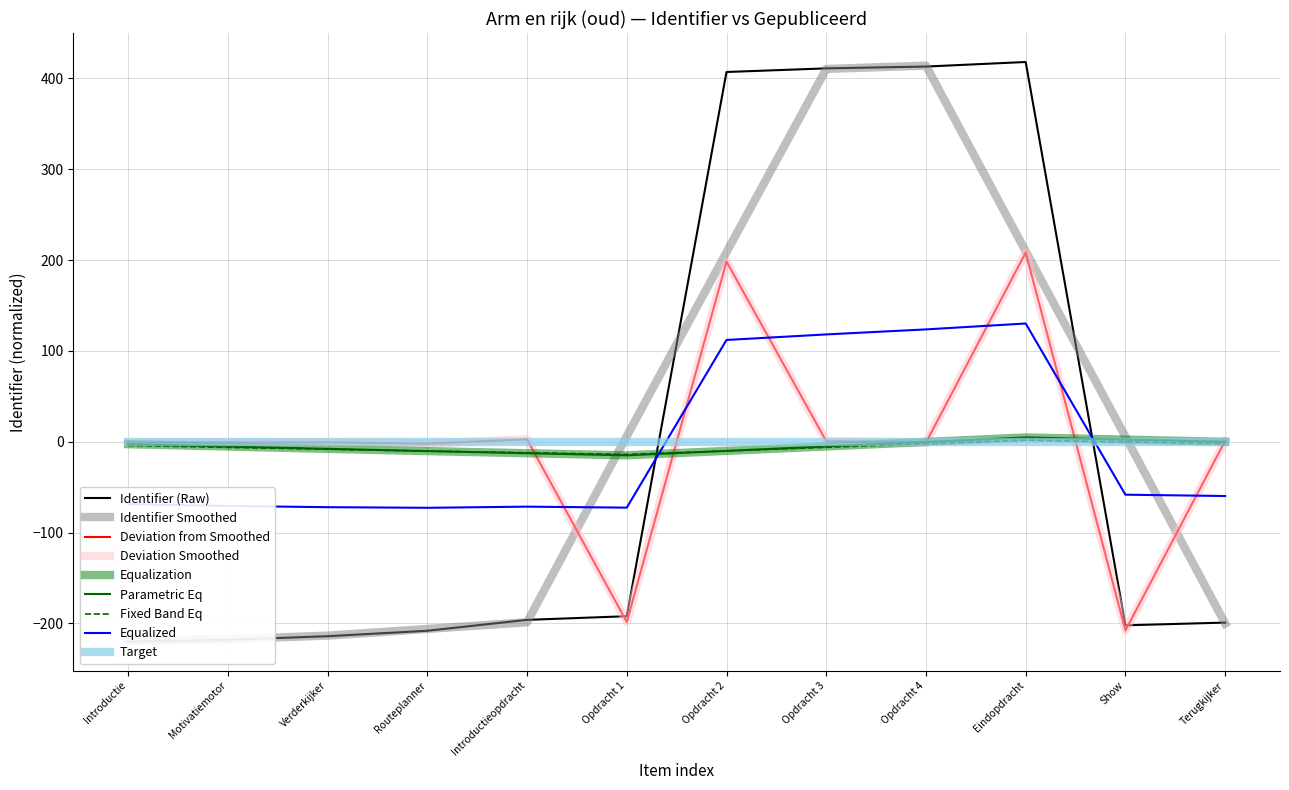

True or false: the data shows 212 at Eindopdracht.

False